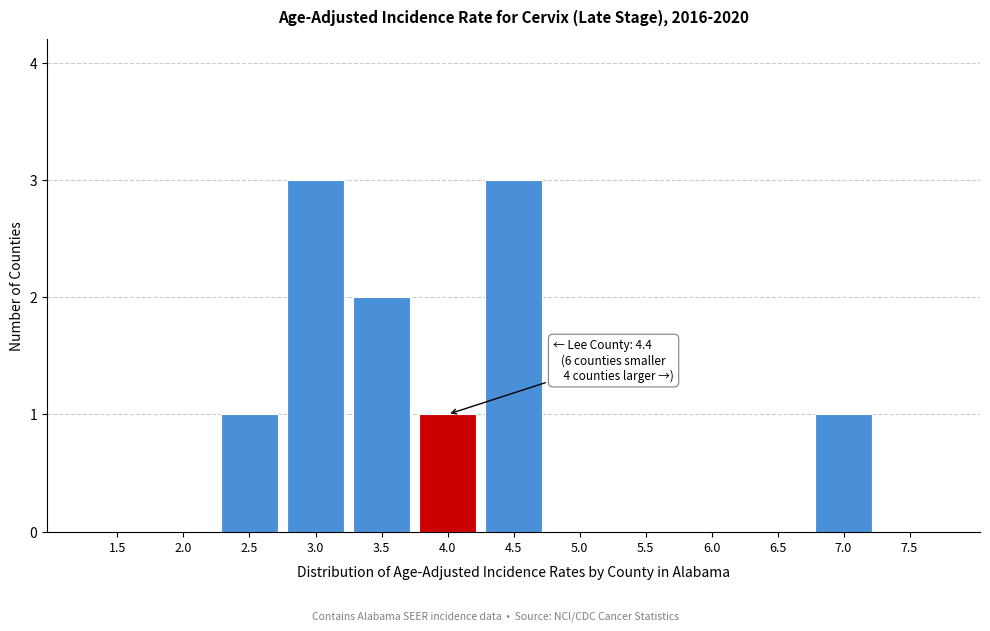

Reading right to left, extract all data points from this chart.

7.5=0	7.0=1	6.5=0	6.0=0	5.5=0	5.0=0	4.5=3	4.0=1	3.5=2	3.0=3	2.5=1	2.0=0	1.5=0